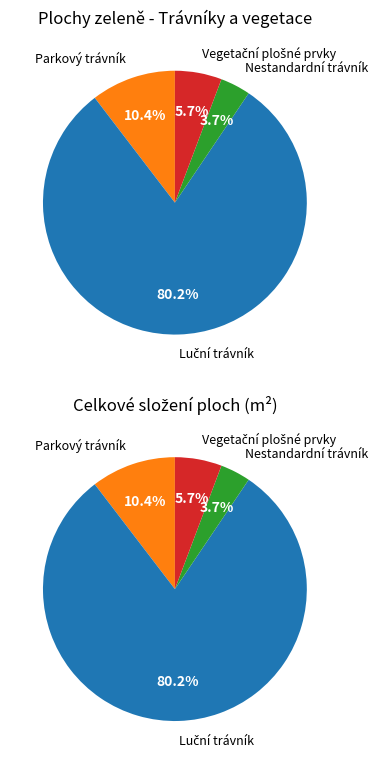

Which has a higher value, Nestandardní trávník or Vegetační plošné prvky?

Vegetační plošné prvky